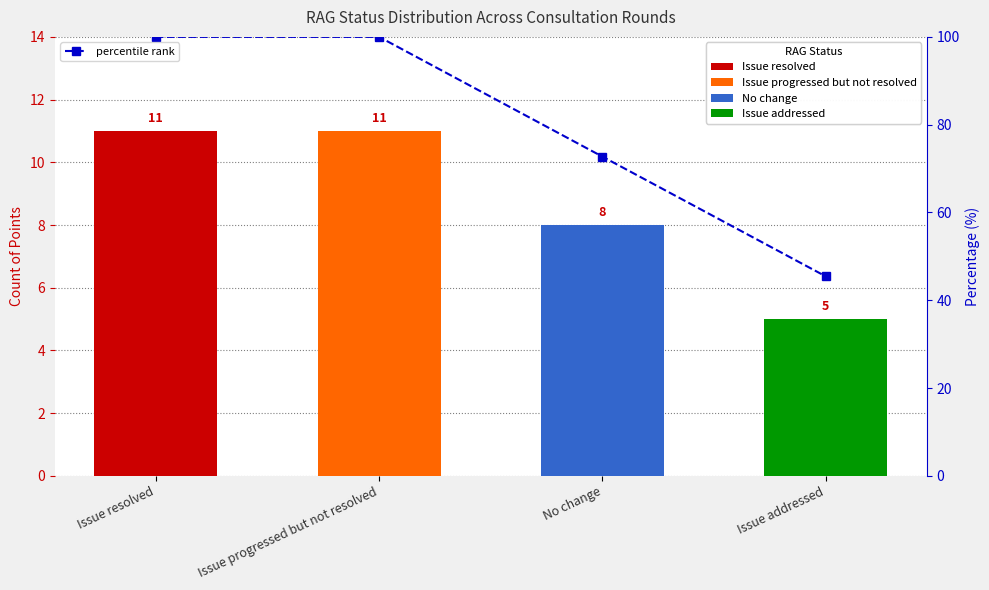

Which has a higher value, Issue progressed but not resolved or Issue resolved?

Issue progressed but not resolved